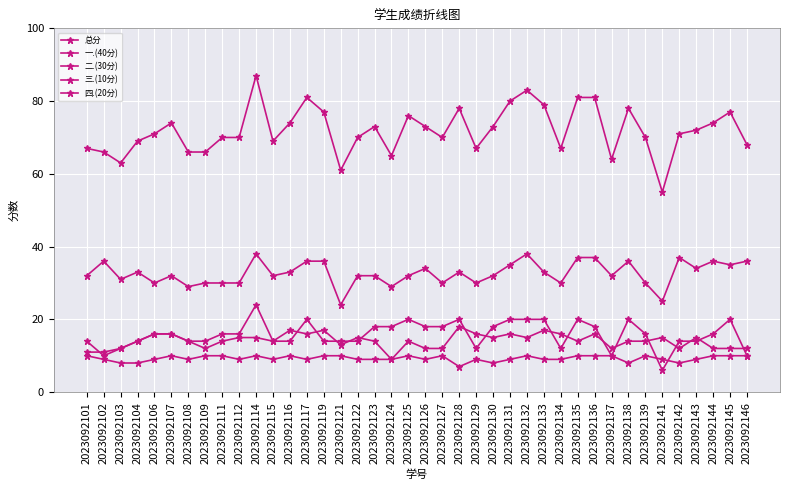

At which category does 一.(40分) reach its first local peak?

2023092102